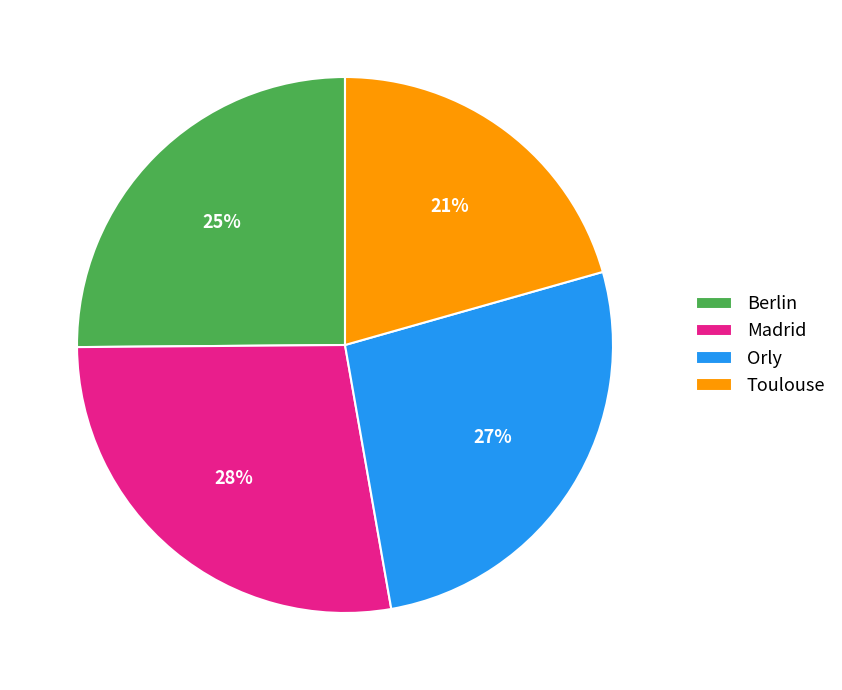

Does Orly represent more than half of the total?

No